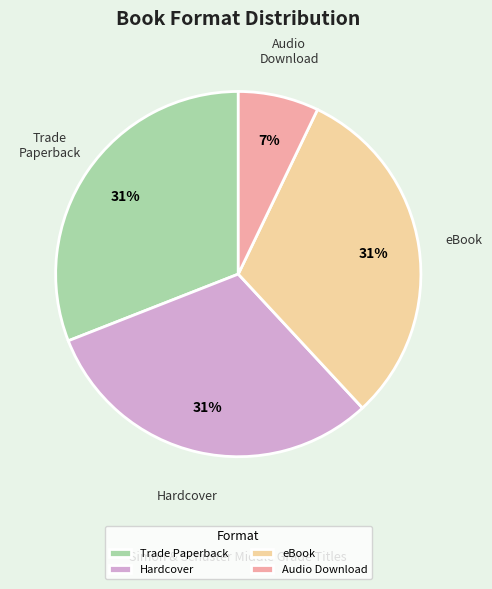

Approximately how many times larger is the value at Trade Paperback compared to eBook?

1.0